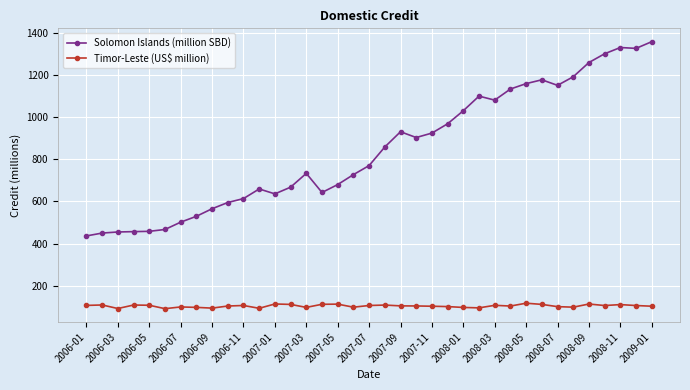

Which series has the largest total across all categories?

Solomon Islands (million SBD)